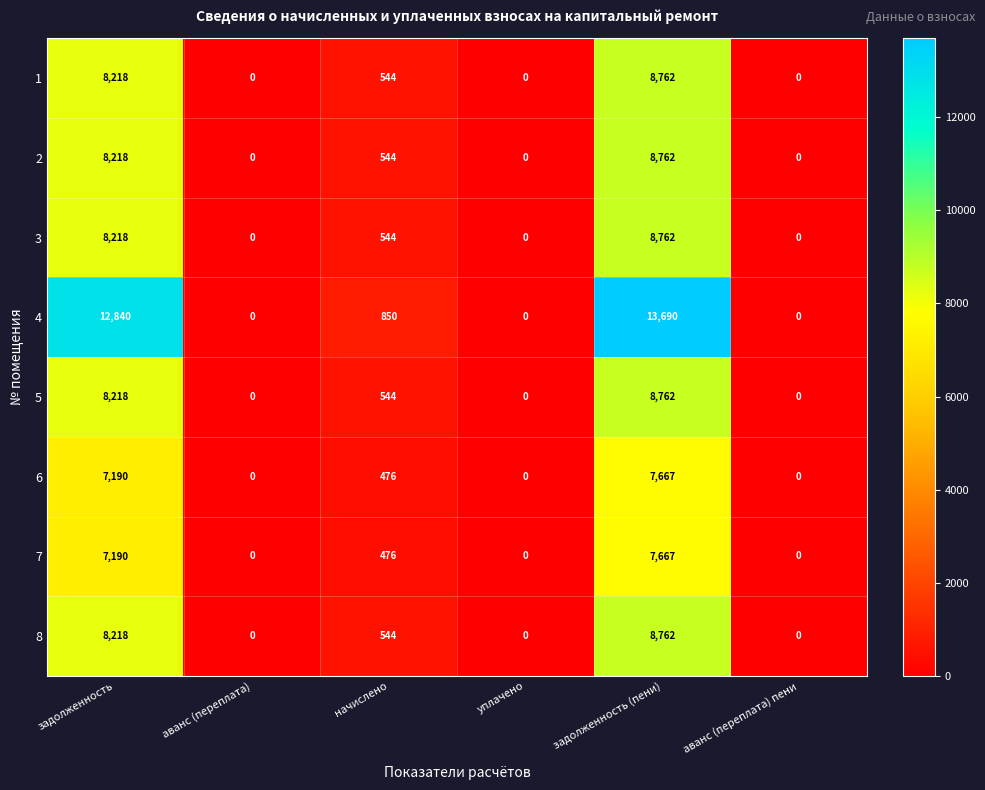

What is the difference between the highest and lowest values at начислено?

374